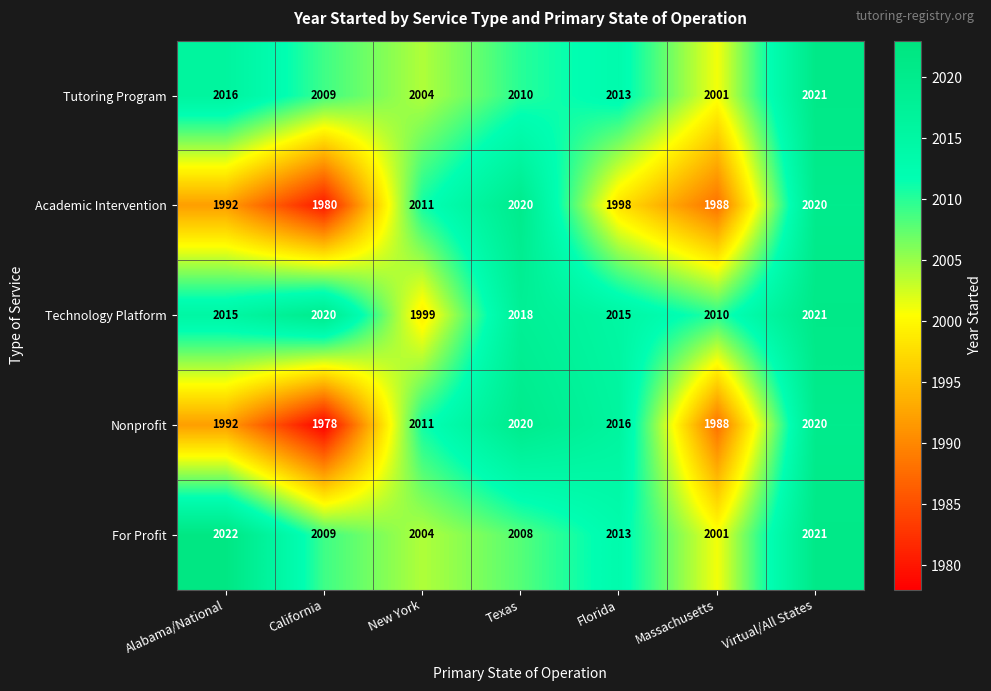

The value of Nonprofit at Florida is 2798. True or false?

False